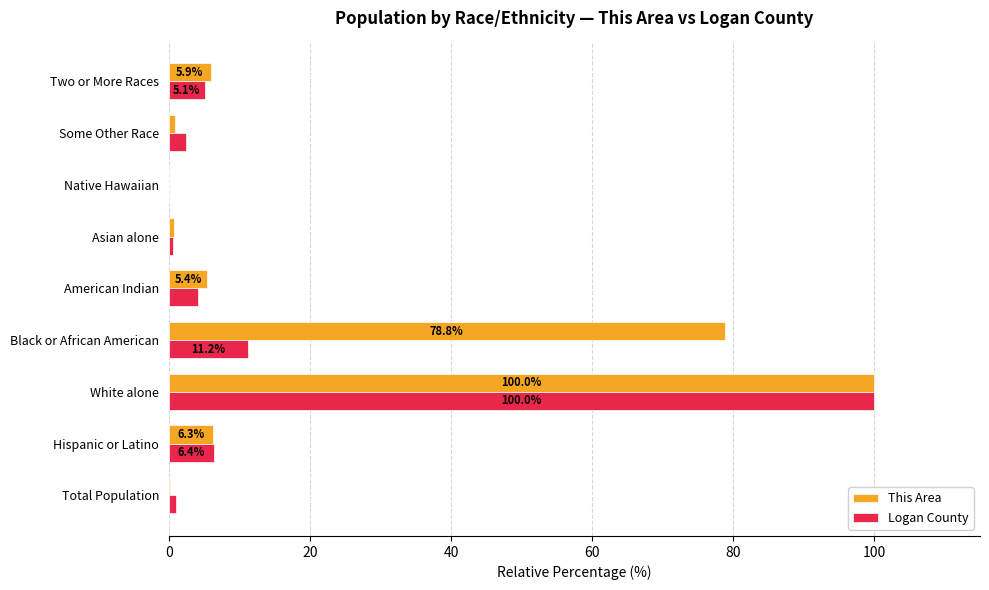

What is the sum of the Logan County values at Asian alone and Hispanic or Latino?

7.0